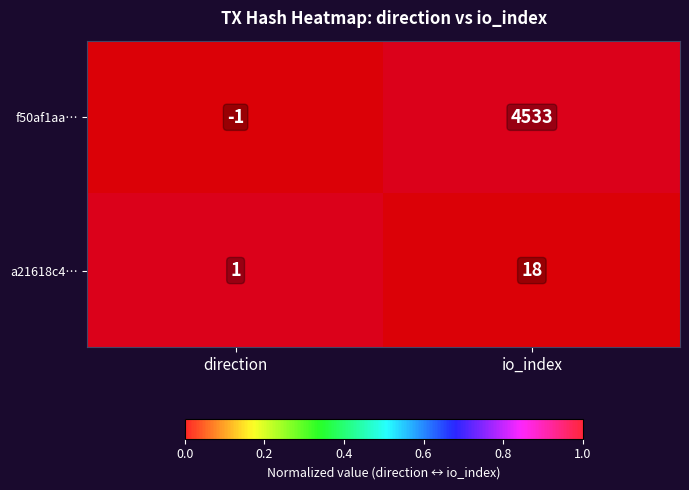

The f50af1aa… series shows 2673 at io_index. True or false?

False